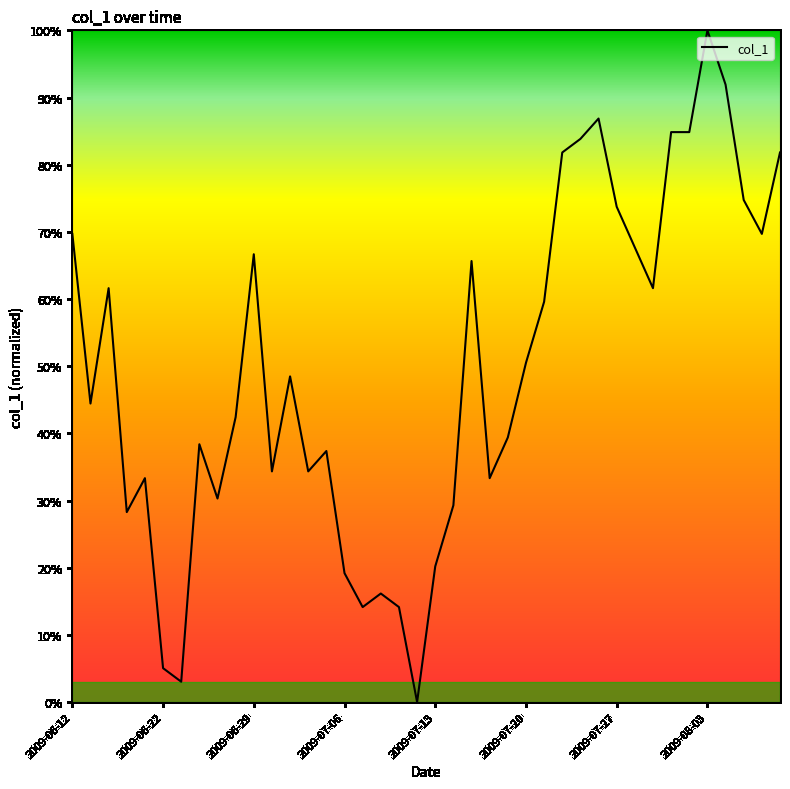

Is this an area chart (filled region under the line)?

No